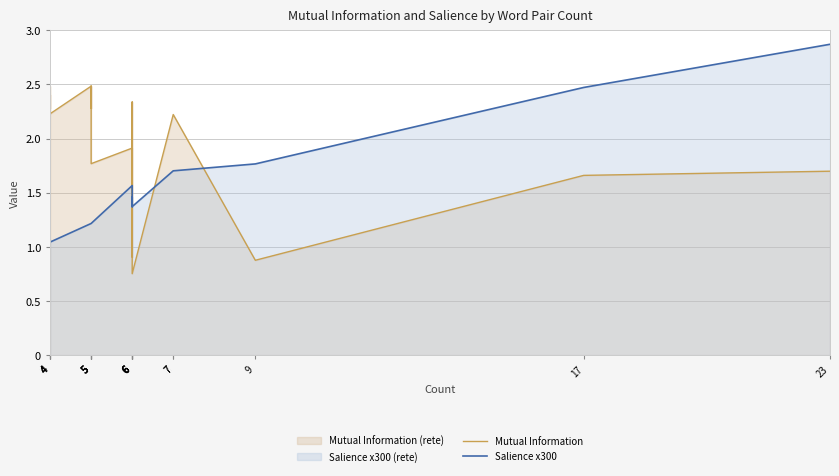

What is the average value of the Mutual Information series?

2.0